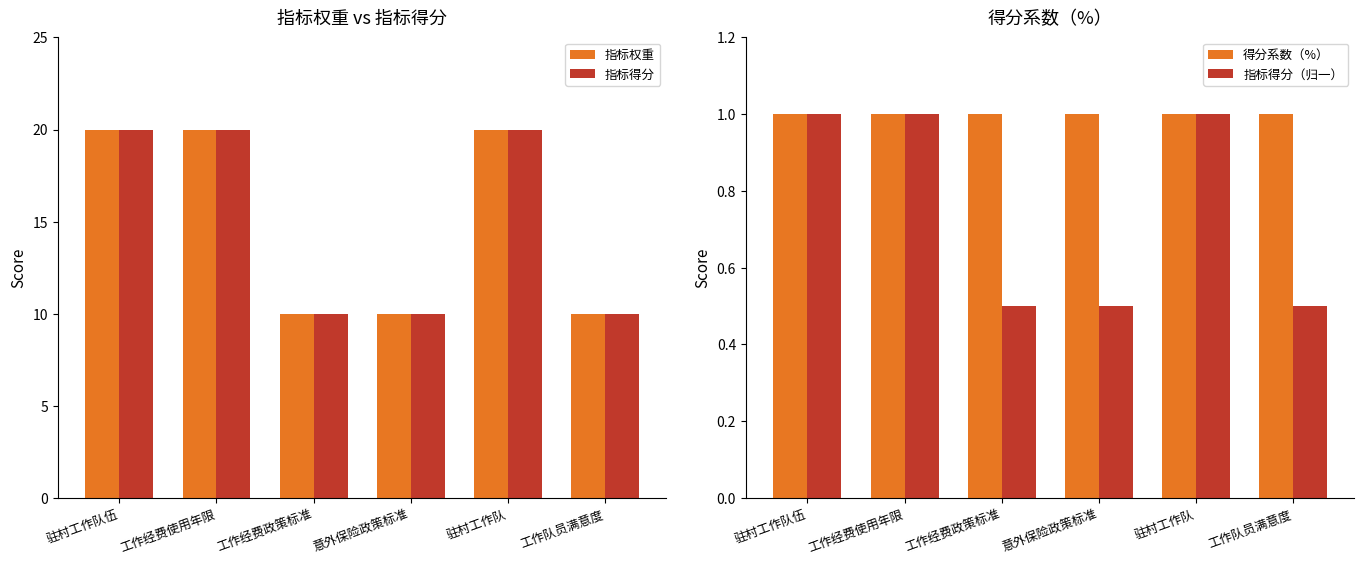

Which has a higher value, 驻村工作队伍 or 工作队员满意度?

驻村工作队伍